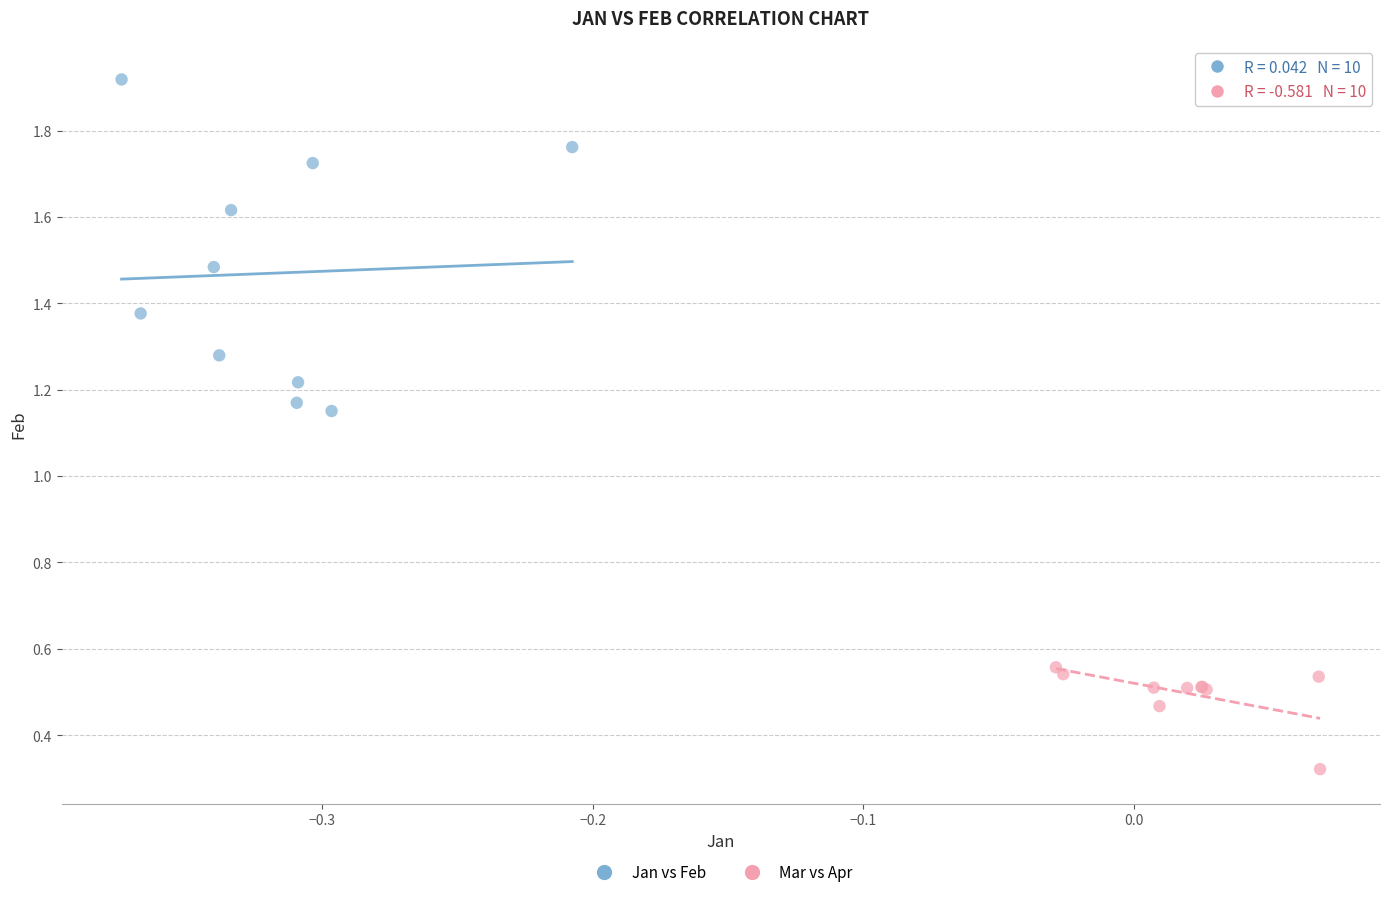

Which series has the largest Y range (max minus min)?

Jan vs Feb